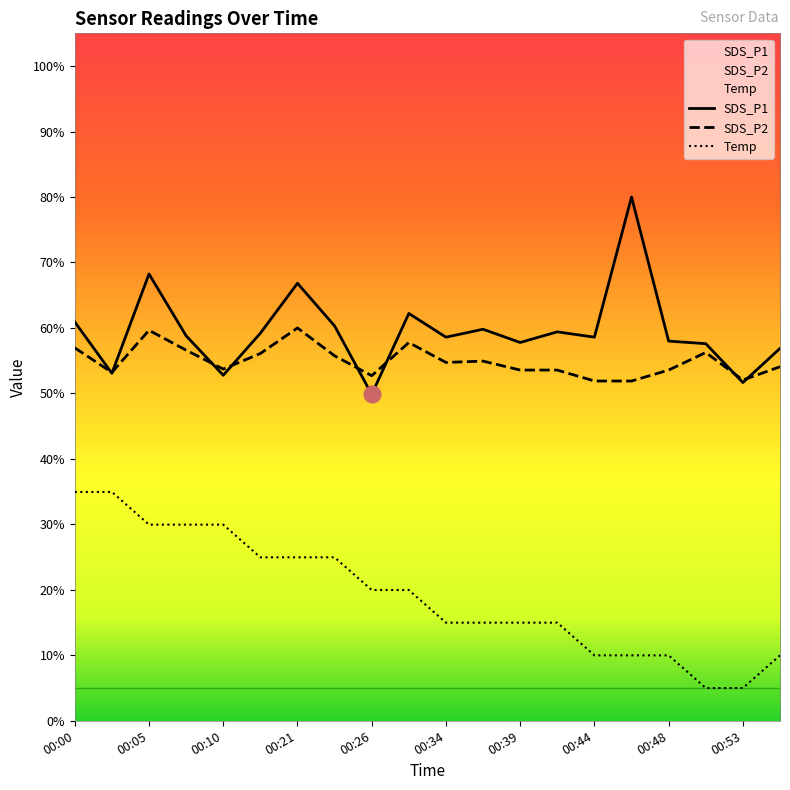

Which series has the largest range (max minus min)?

SDS_P1